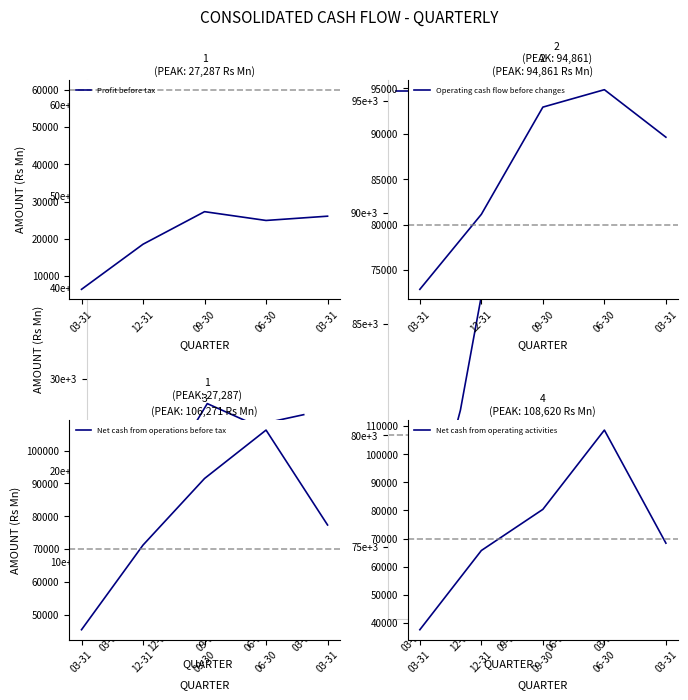

Is it true that Net cash from operations before tax equals 44008 at 12-31?

False